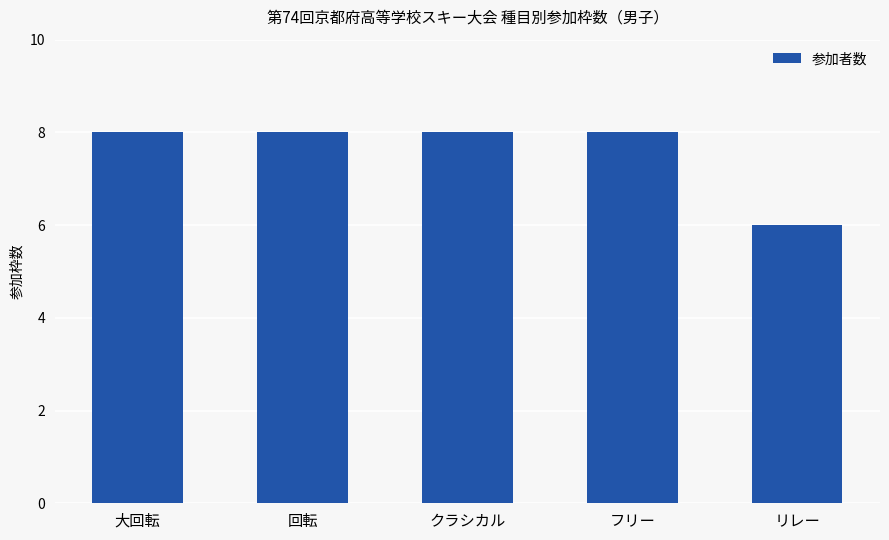

What is the approximate value at リレー?

6